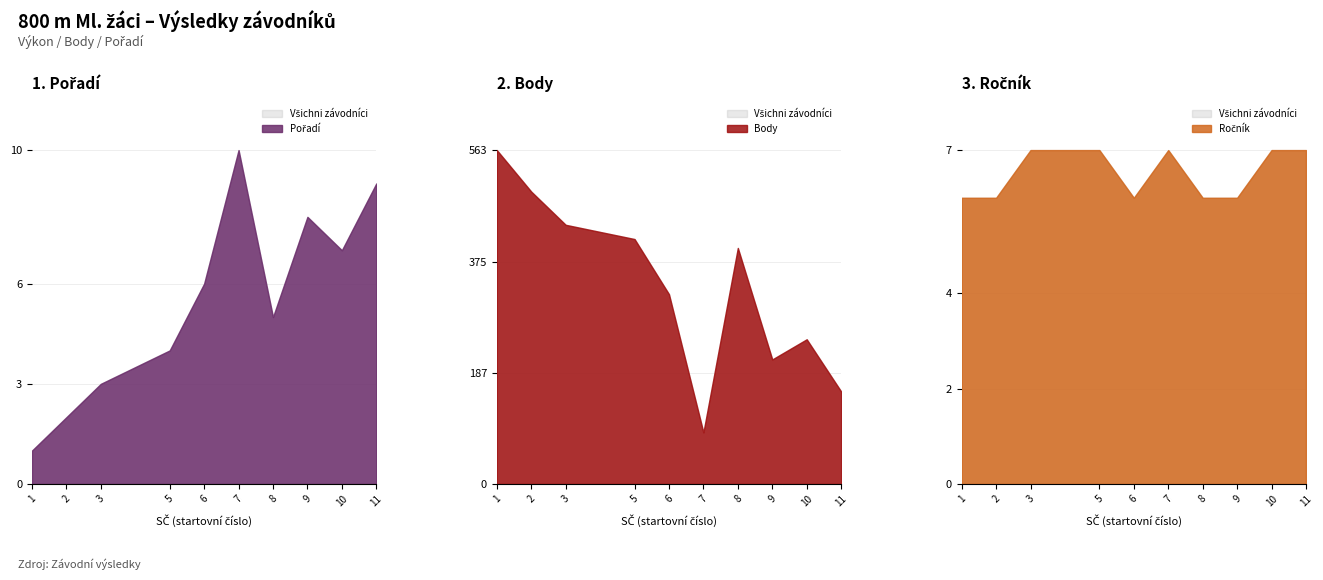

Which category has the highest value in the Body series?

1